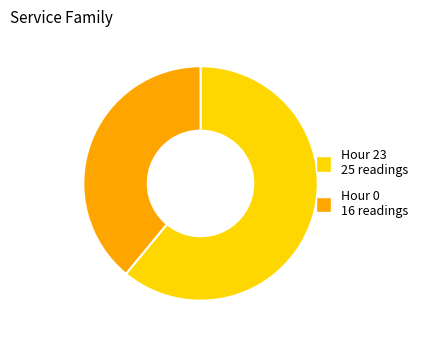

What is the smallest slice in the pie chart?

Hour 0